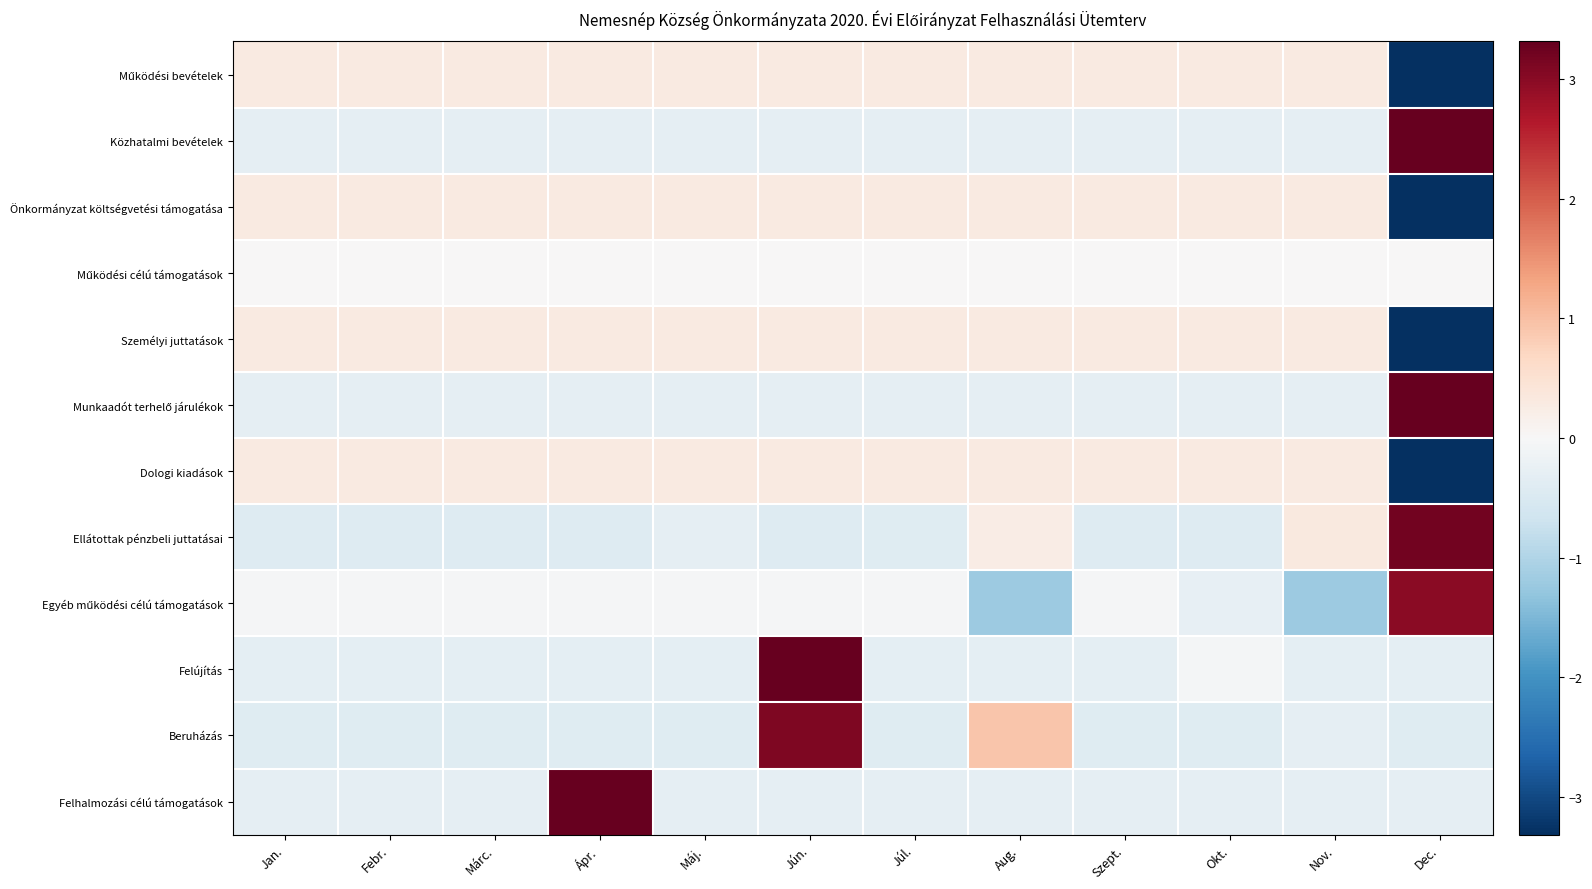

What is the minimum value shown in the chart?

-3.3